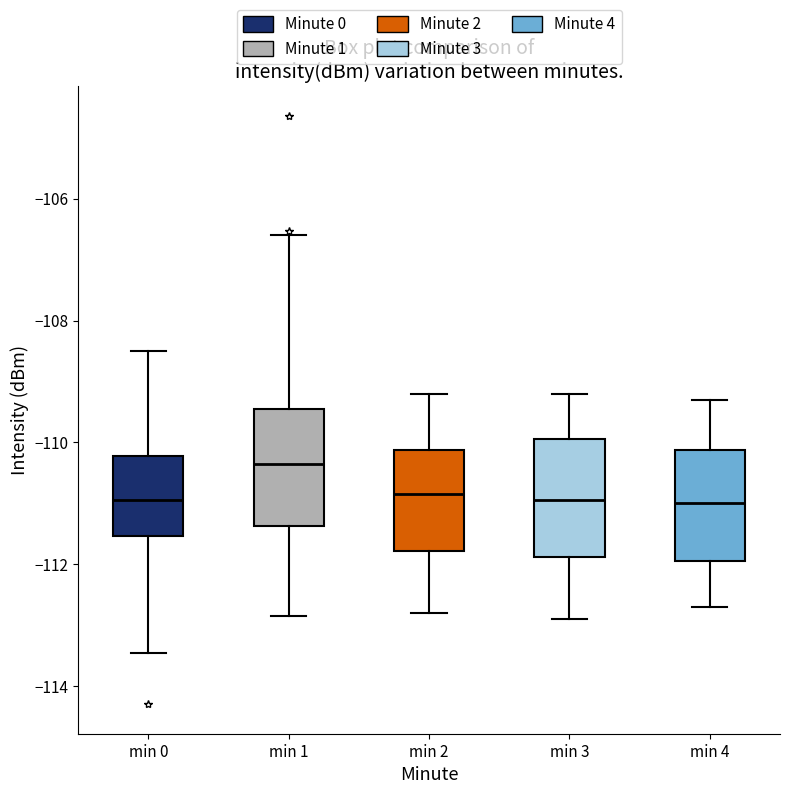

Reading left to right, read every box against the y-axis: the position of its median line, the range the box covers, and the ends of its whiskers. The values are not printed on the chart, so give them approximately, as read against the axis.

min 0: median -111.0, box -111.6 to -110.2, whiskers -113.4 to -108.4
min 1: median -110.4, box -111.4 to -109.4, whiskers -112.8 to -106.6
min 2: median -110.8, box -111.8 to -110.2, whiskers -112.8 to -109.2
min 3: median -111.0, box -111.8 to -110.0, whiskers -112.8 to -109.2
min 4: median -111.0, box -112.0 to -110.2, whiskers -112.6 to -109.2